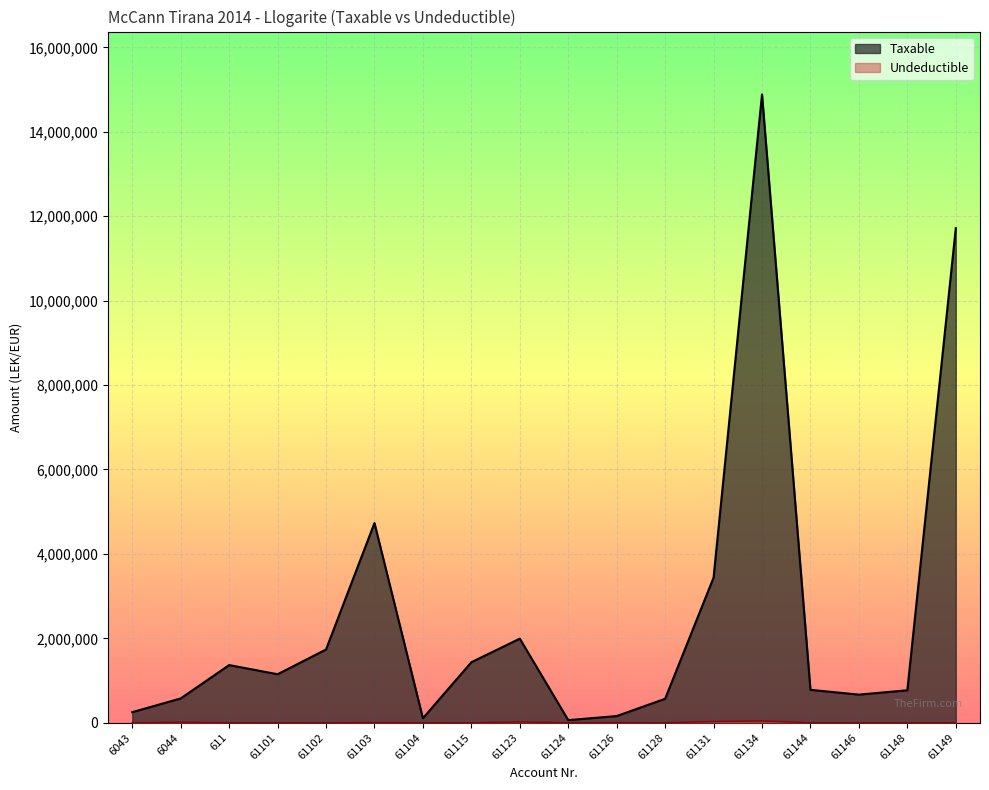

Which series has the largest total across all categories?

Taxable